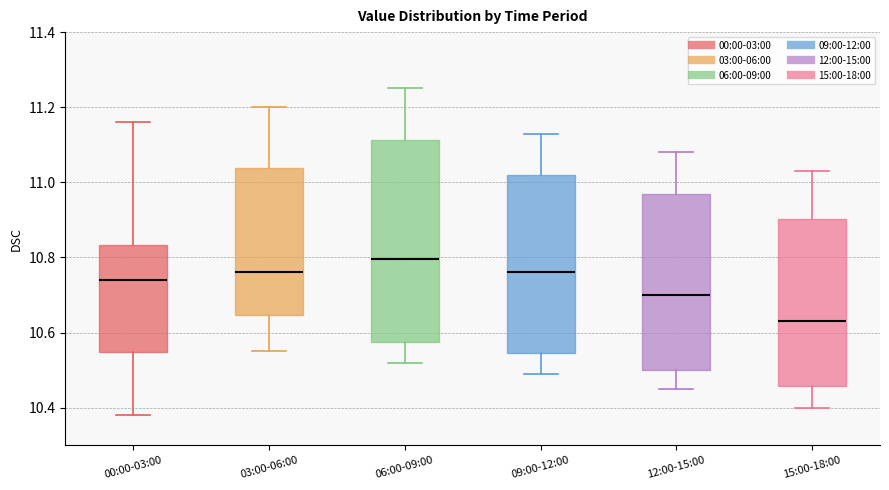

Reading left to right, transcribe this box plot: for each box, give where its median line is, the range the box spans, and where its two whiskers end, as read against the y-axis. The values are not printed on the chart, so give them approximately, as read against the axis.

00:00-03:00: median 10.74, box 10.54 to 10.84, whiskers 10.38 to 11.16
03:00-06:00: median 10.76, box 10.64 to 11.04, whiskers 10.56 to 11.20
06:00-09:00: median 10.80, box 10.58 to 11.12, whiskers 10.52 to 11.26
09:00-12:00: median 10.76, box 10.54 to 11.02, whiskers 10.50 to 11.14
12:00-15:00: median 10.70, box 10.50 to 10.98, whiskers 10.46 to 11.08
15:00-18:00: median 10.64, box 10.46 to 10.90, whiskers 10.40 to 11.04